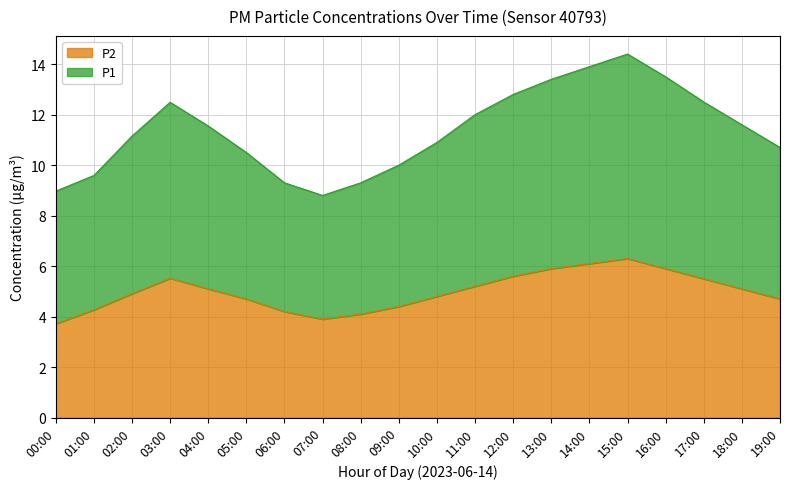

What is the spread (max minus min) of values at 16:00?

7.6